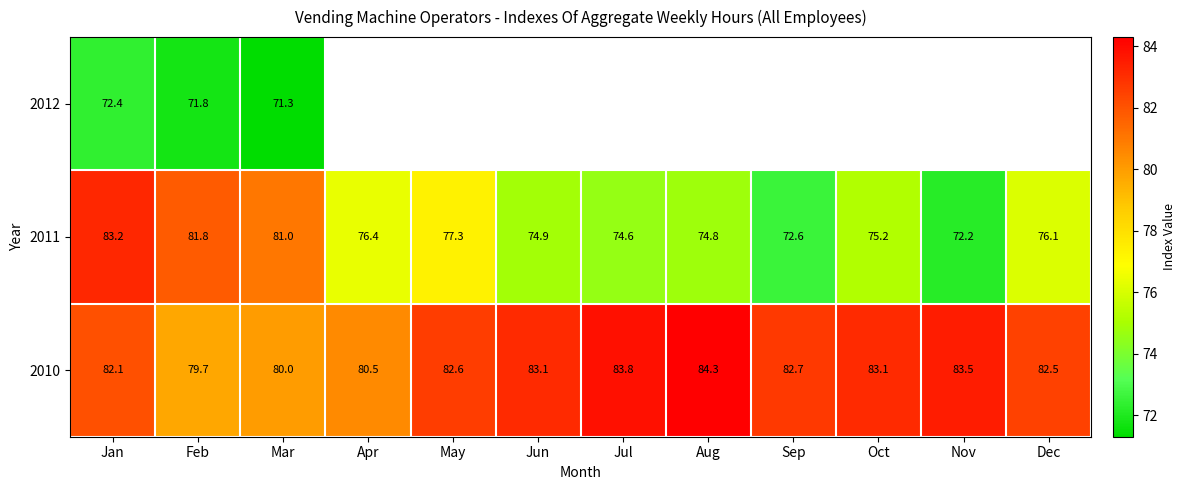

How many data points in 2011 are less than 76?

6